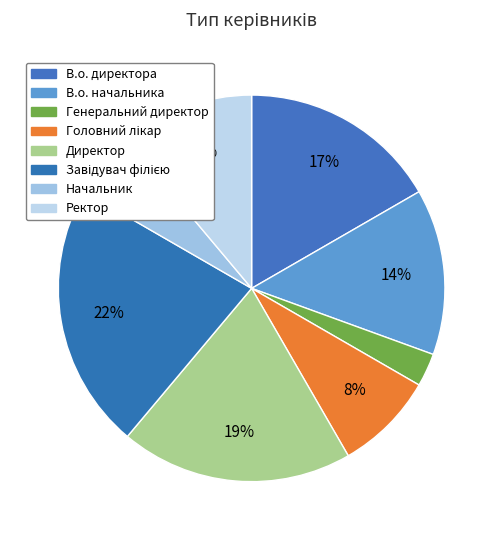

To the nearest percent, what percentage of the pie is Начальник?

6%